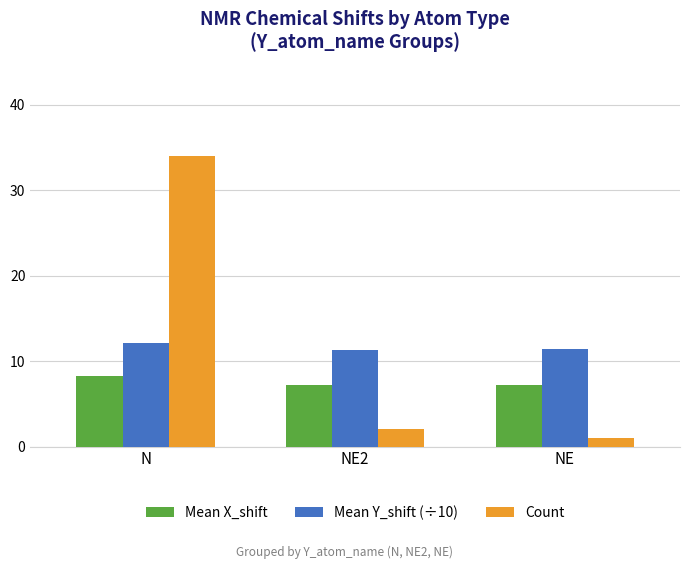

What is the label of the 2nd bar from the right?

NE2